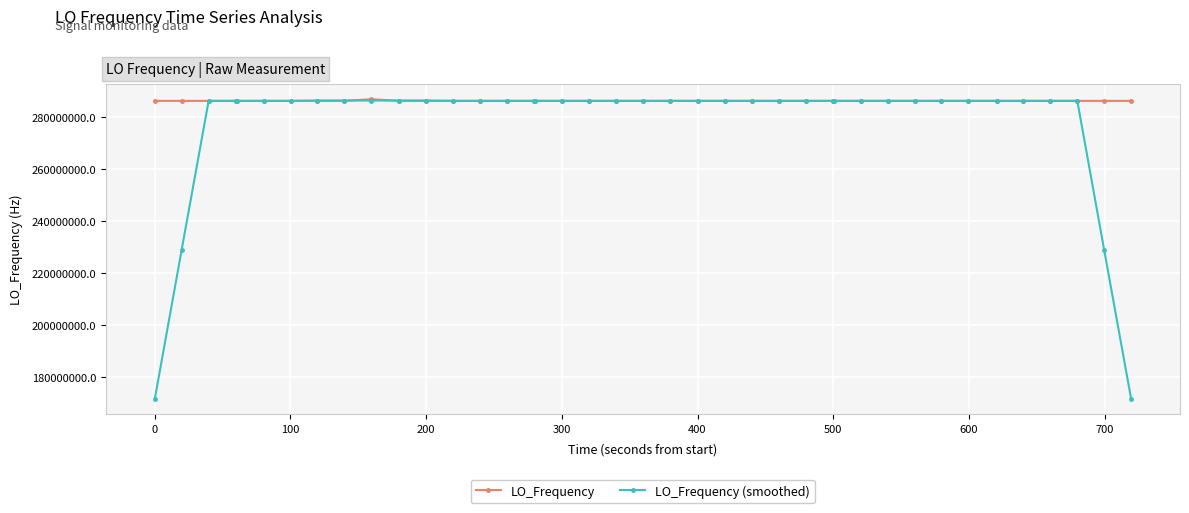

What is the minimum value for LO_Frequency (smoothed)?

171628198.1